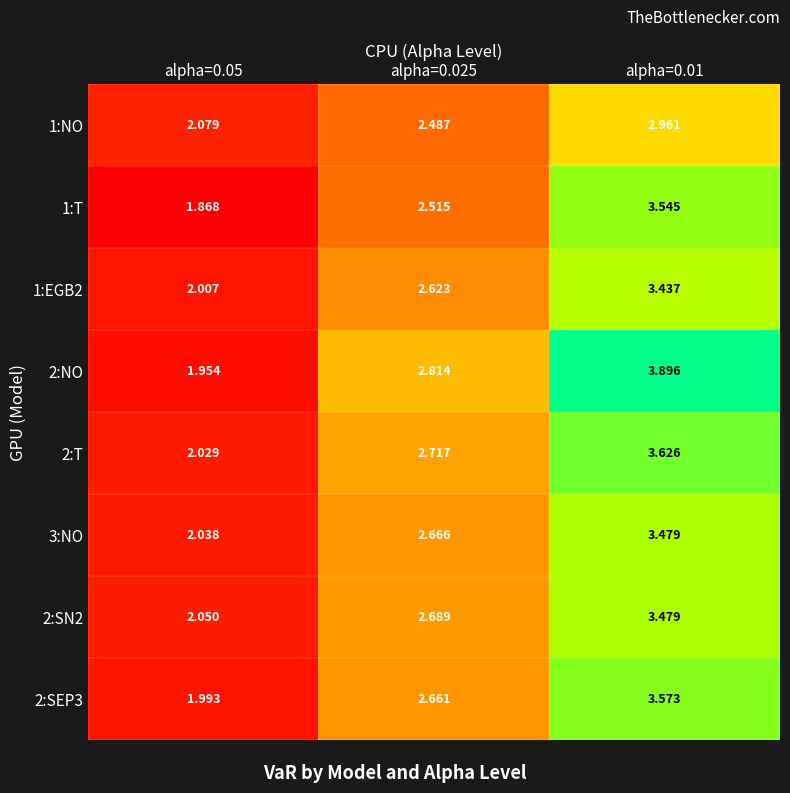

What is the difference between the highest and lowest values at alpha=0.025?

0.3